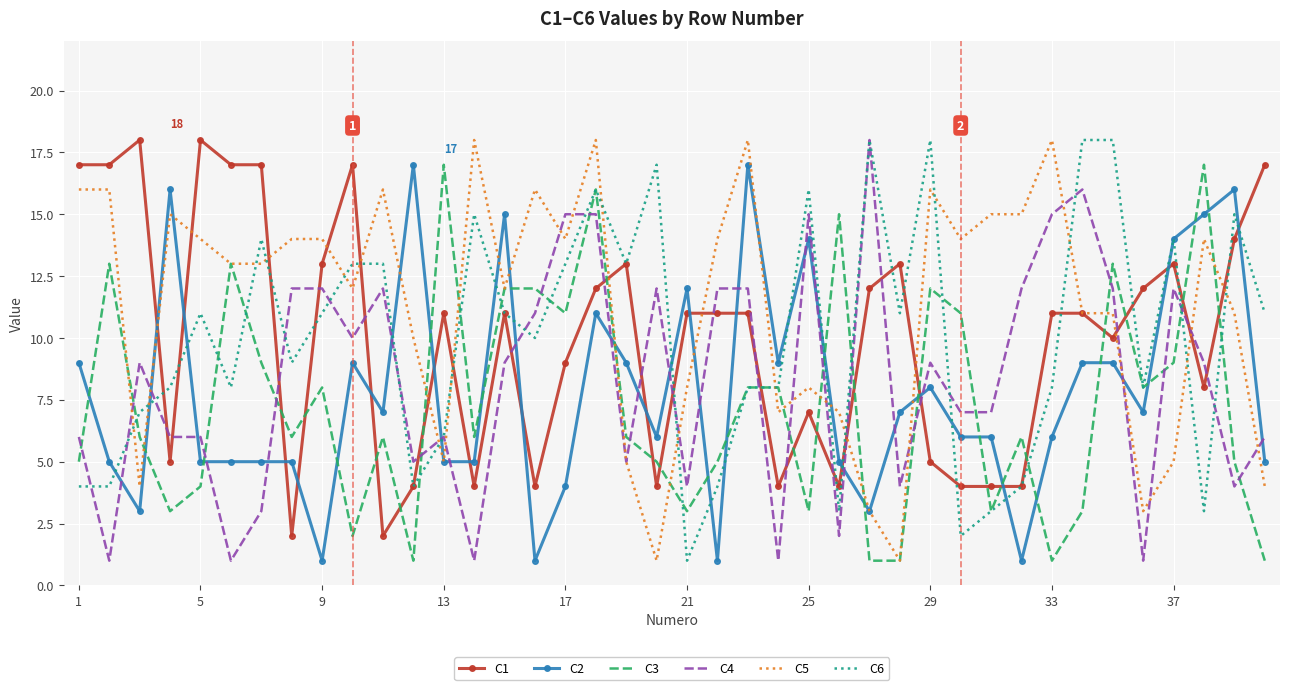

Which series has the largest total across all categories?

C5